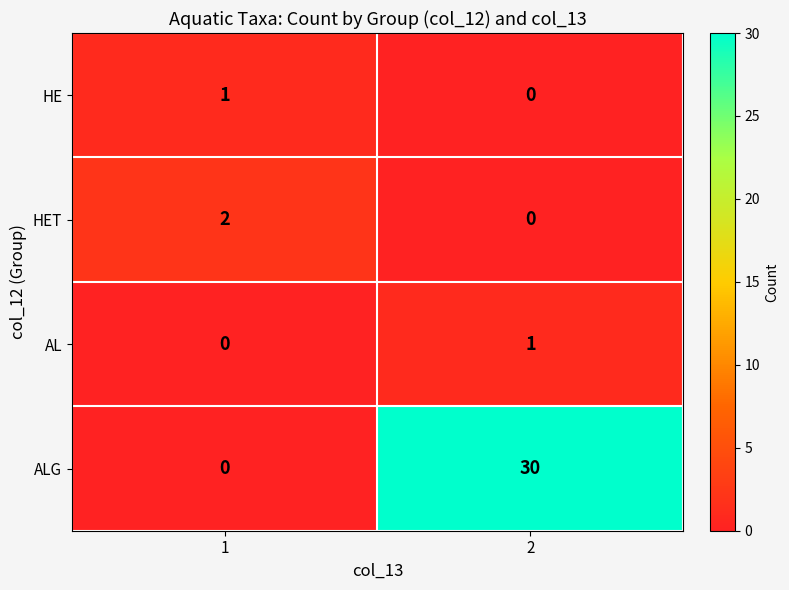

How many positive values does the HET series have?

1